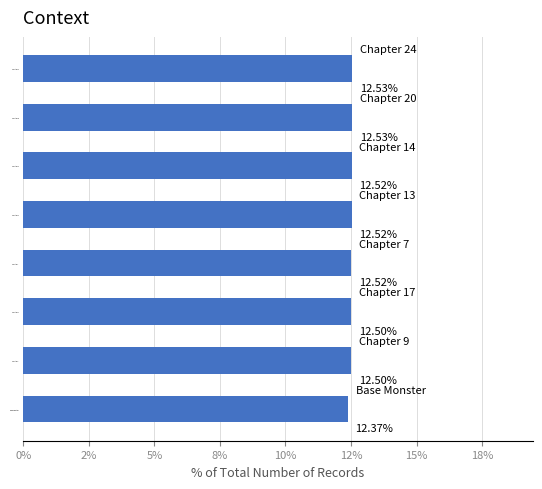

What is the sum of all values?

100.0